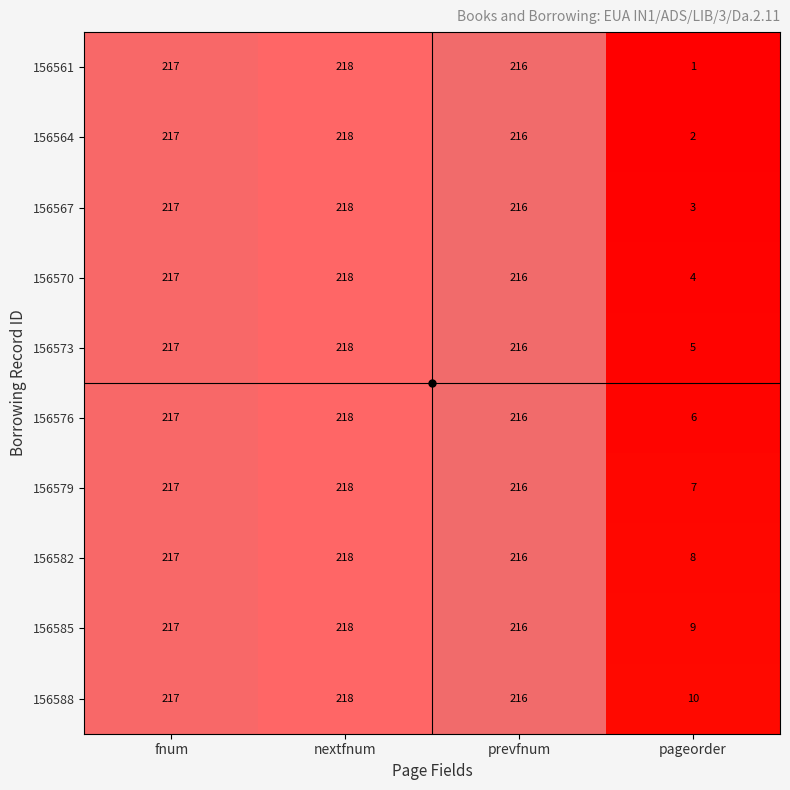

Rank the categories by 156567 value from lowest to highest.

pageorder, prevfnum, fnum, nextfnum